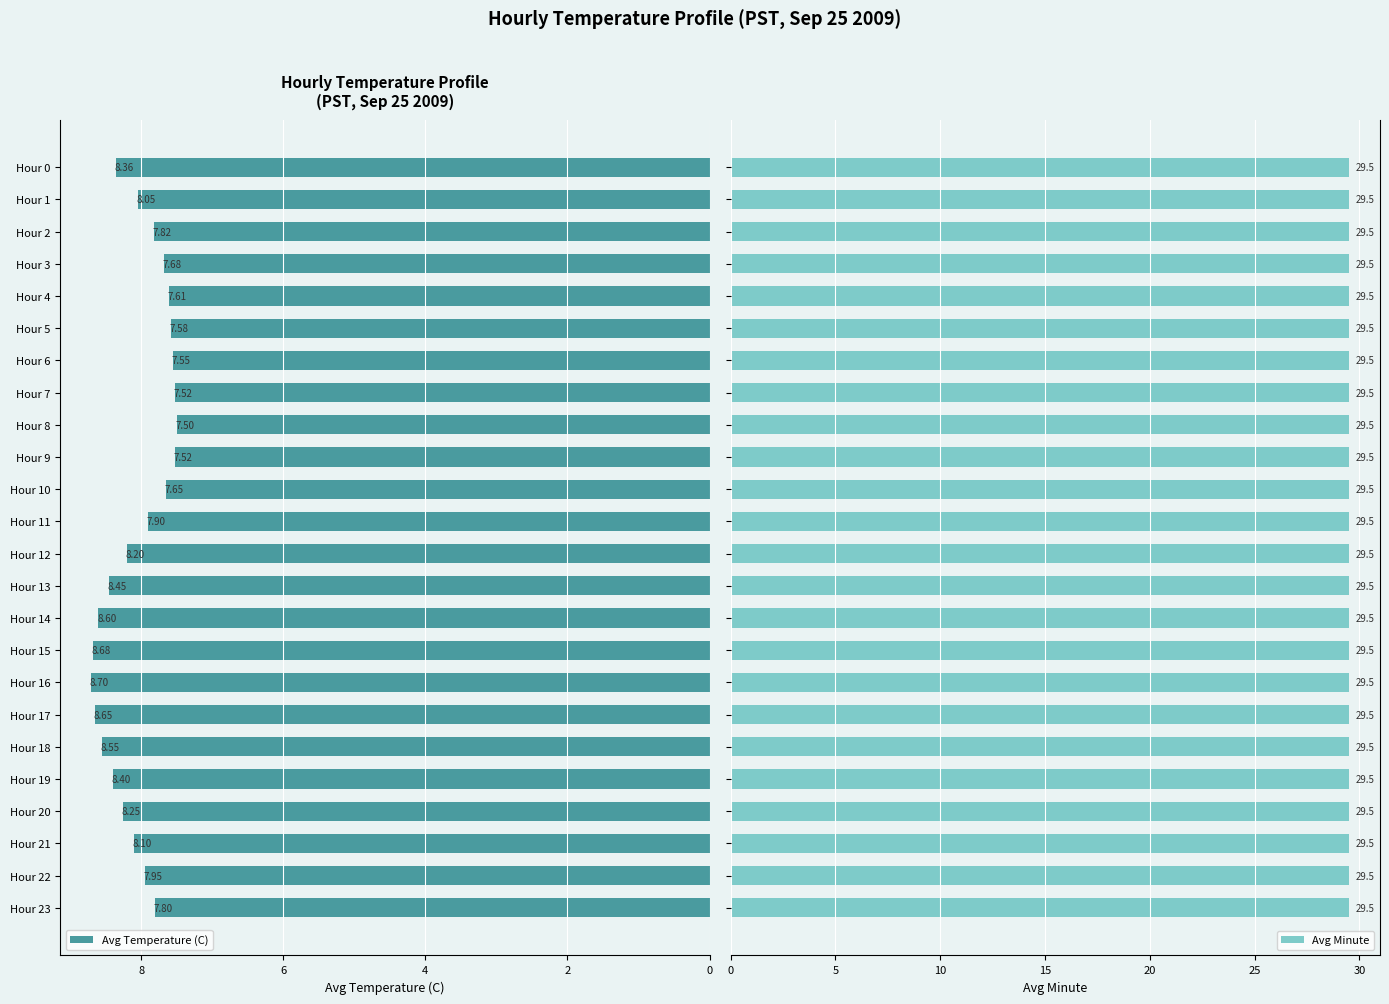

What is the sum of all Avg Temperature (C) values?

193.1